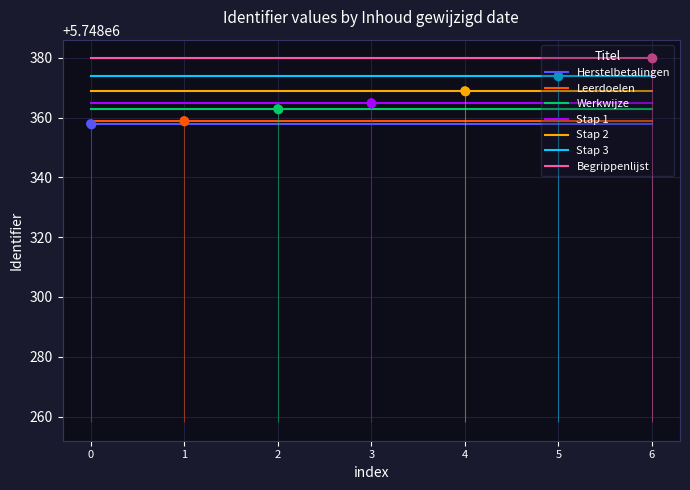

True or false: Werkwijze and Herstelbetalingen cross at least once.

False